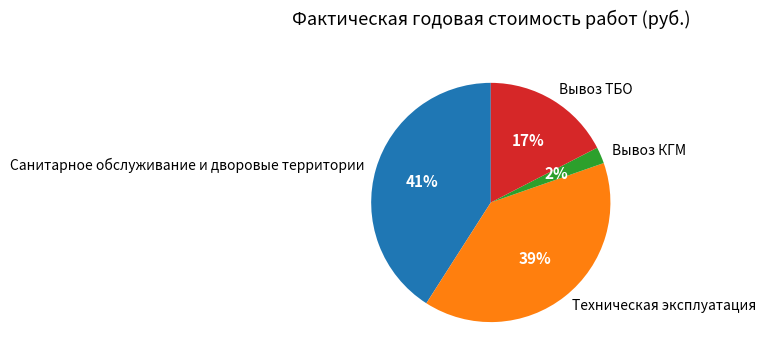

Rank the categories by value from lowest to highest.

Вывоз КГМ, Вывоз ТБО, Техническая эксплуатация, Санитарное обслуживание и дворовые территории